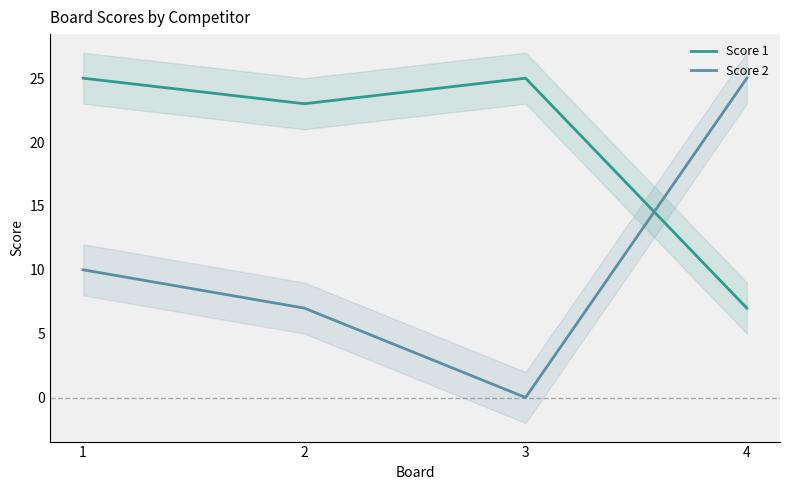

What is the maximum value shown in the chart?

25